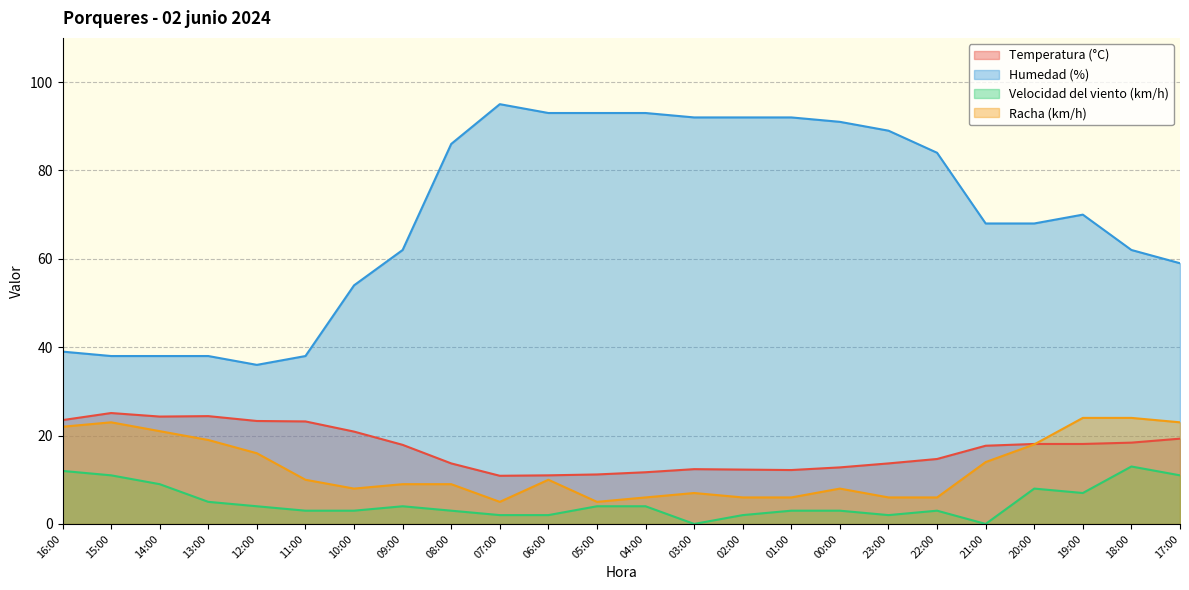

Where is Racha (km/h) nearest to the value 14?

21:00